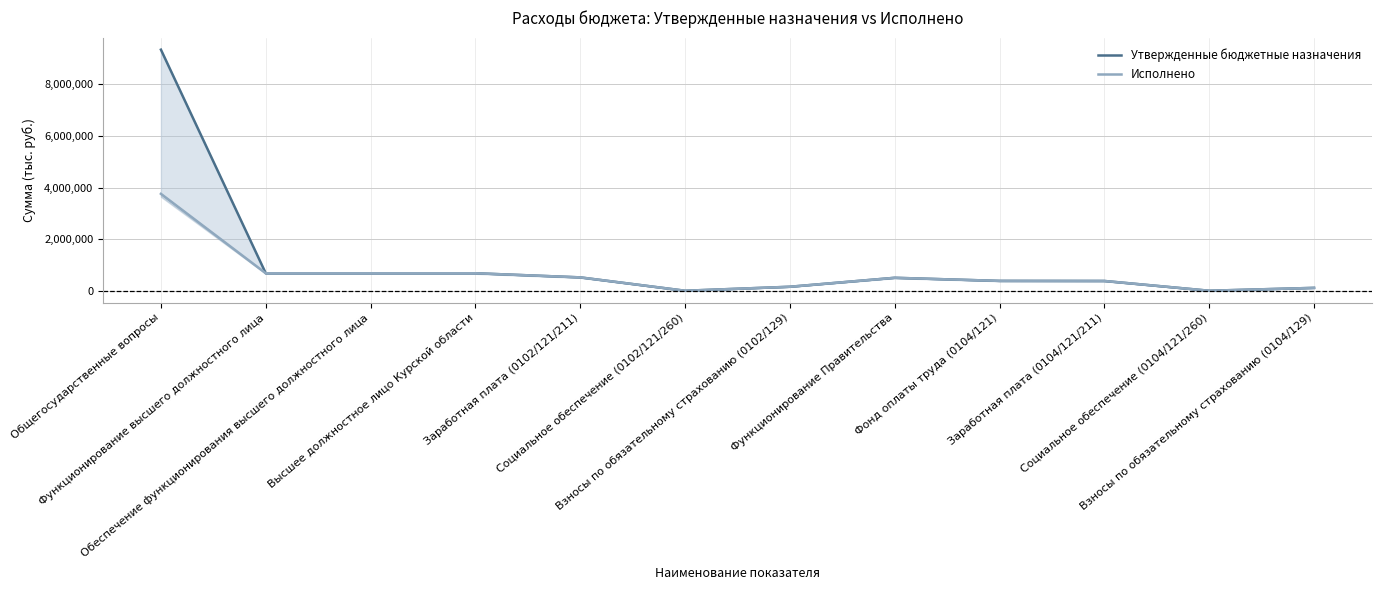

What is the label of the 5th point from the left?

Заработная плата (0102/121/211)